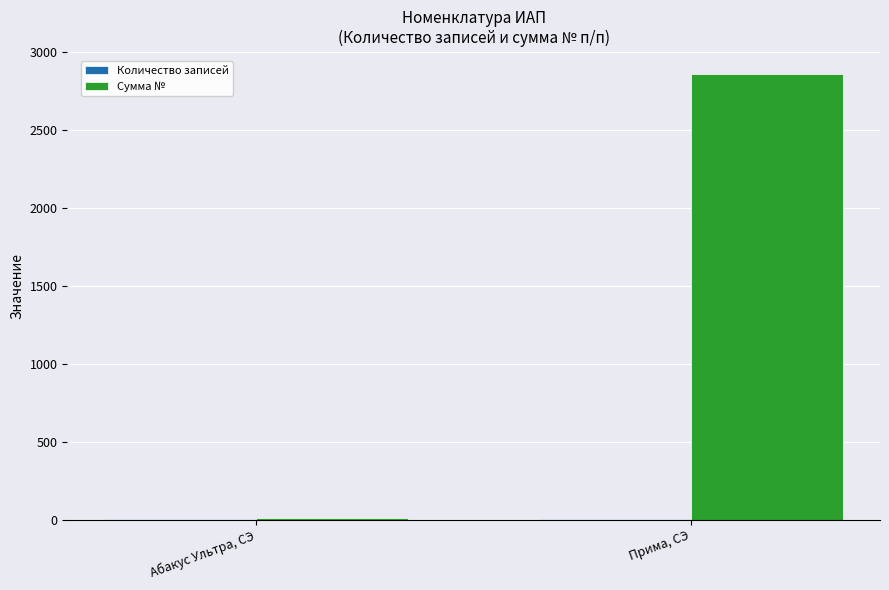

How many data points does each series have?

2